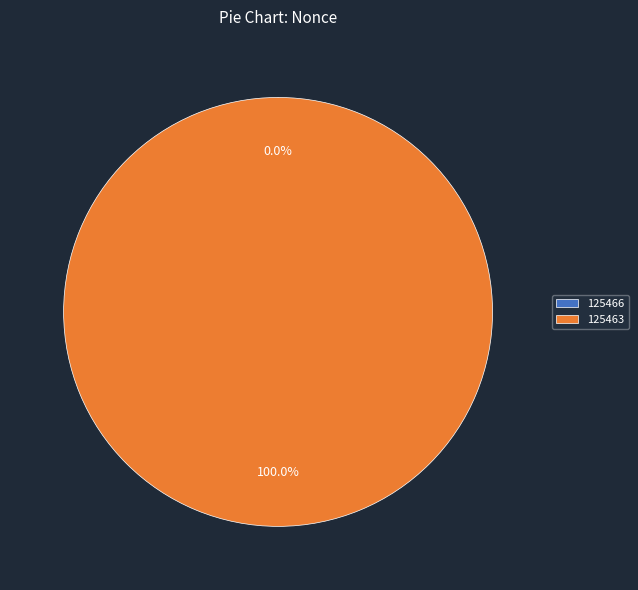

To the nearest percent, what is the difference between the 125463 and 125466 slice percentages?

100%